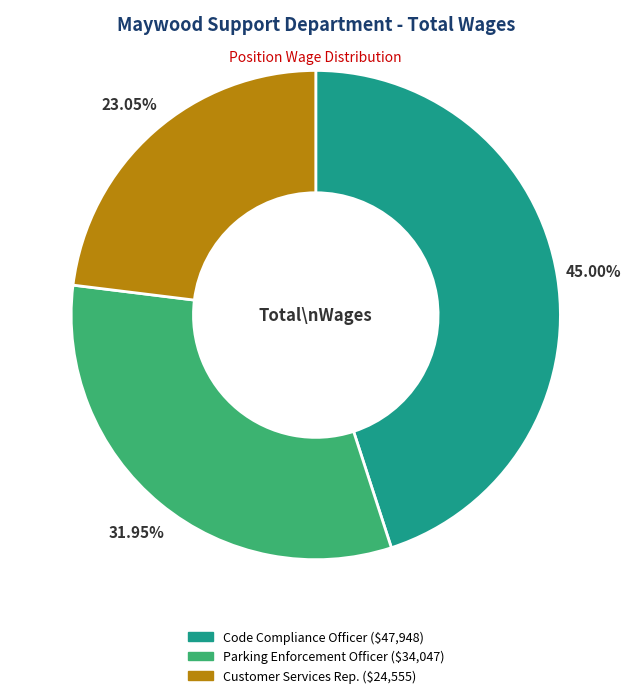

To the nearest percent, what is the difference between the largest and smallest slice percentages?

22%